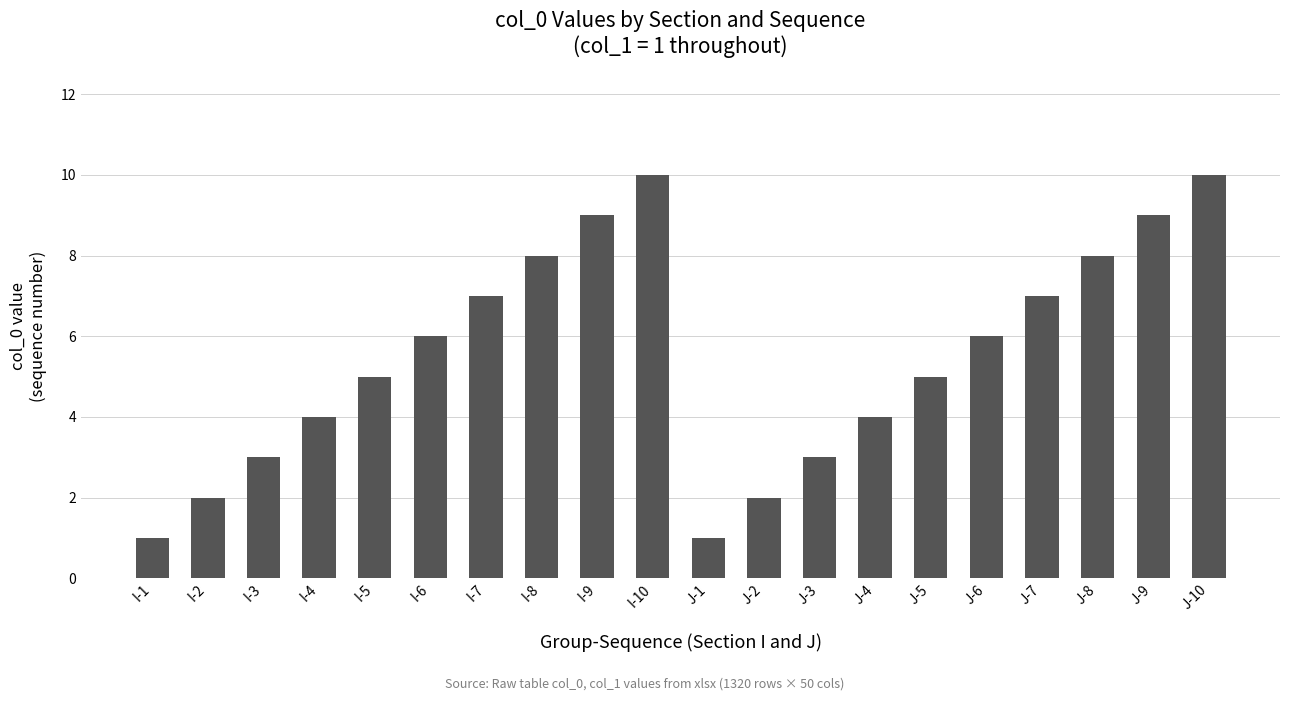

The chart shows a value of 6 at J-6. True or false?

True